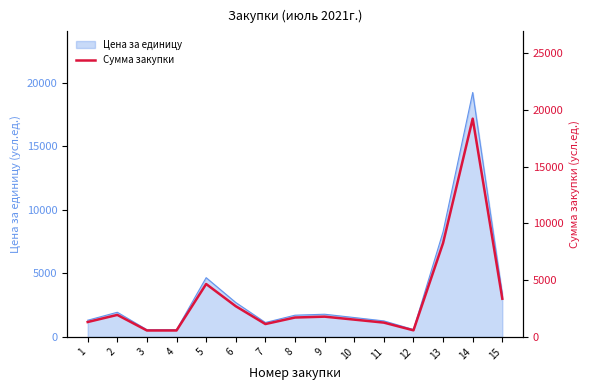

What is the smallest value displayed?

562.8